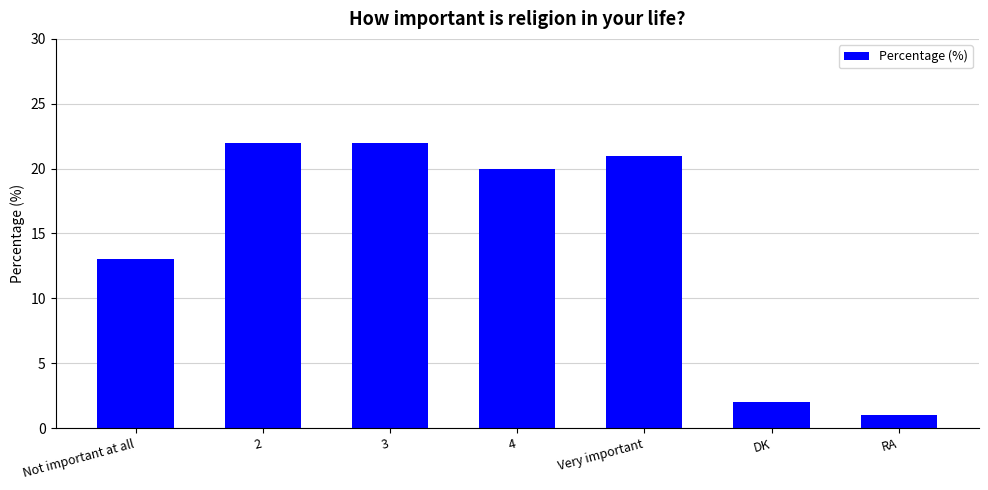

True or false: the data shows 7 at 2.

False